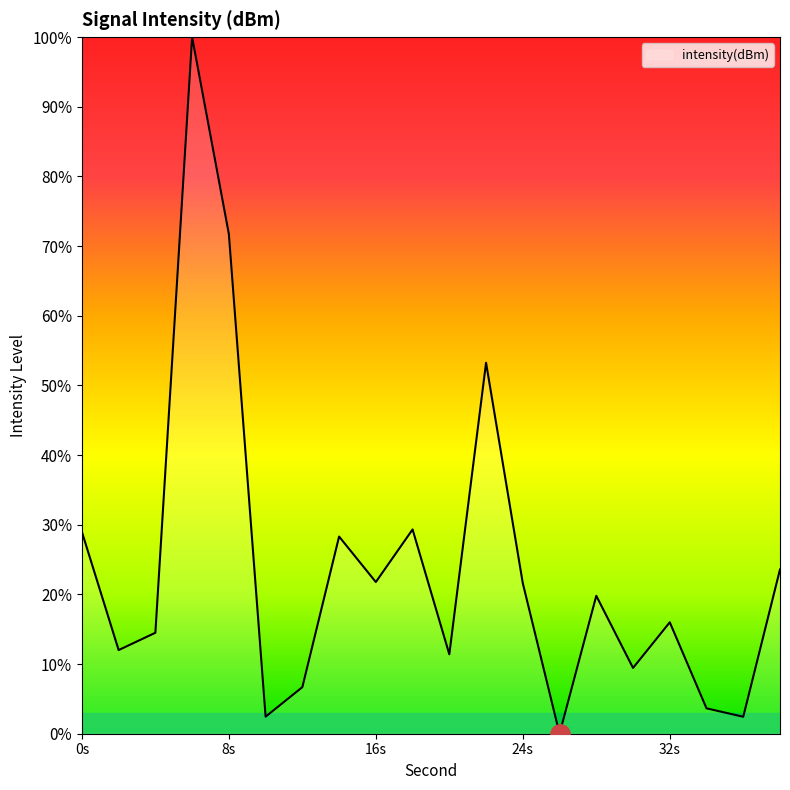

Does the chart have visible grid lines?

No